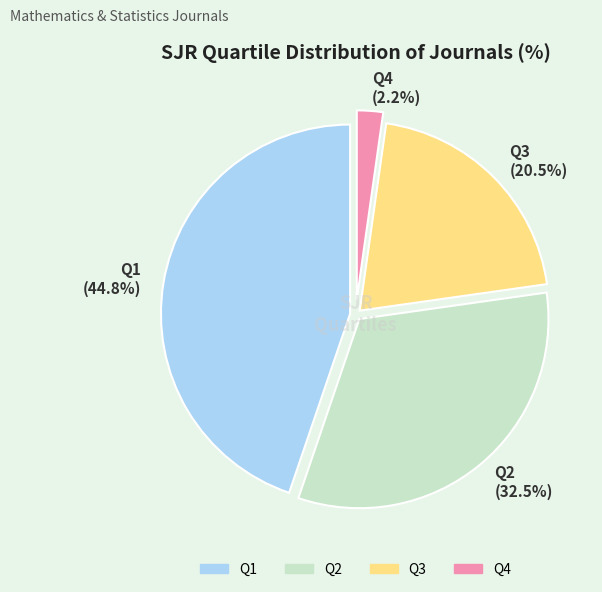

To the nearest percent, what is the difference between the Q2 and Q3 slice percentages?

12%